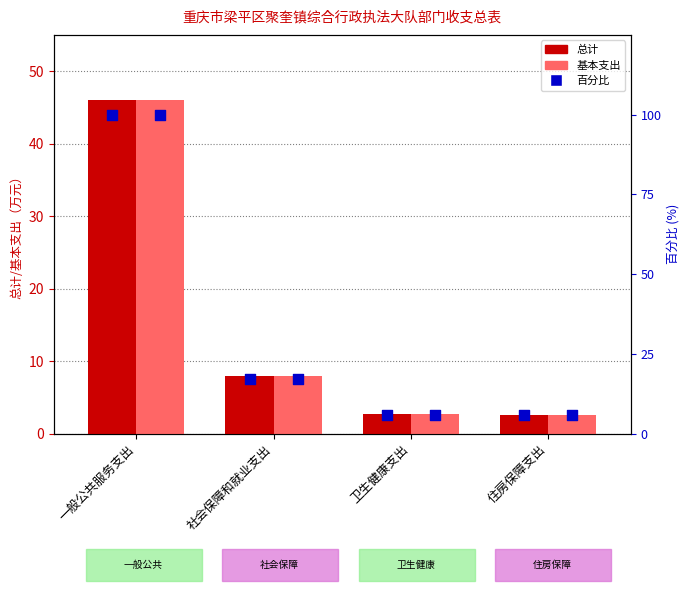

Which series has the largest total across all categories?

百分比